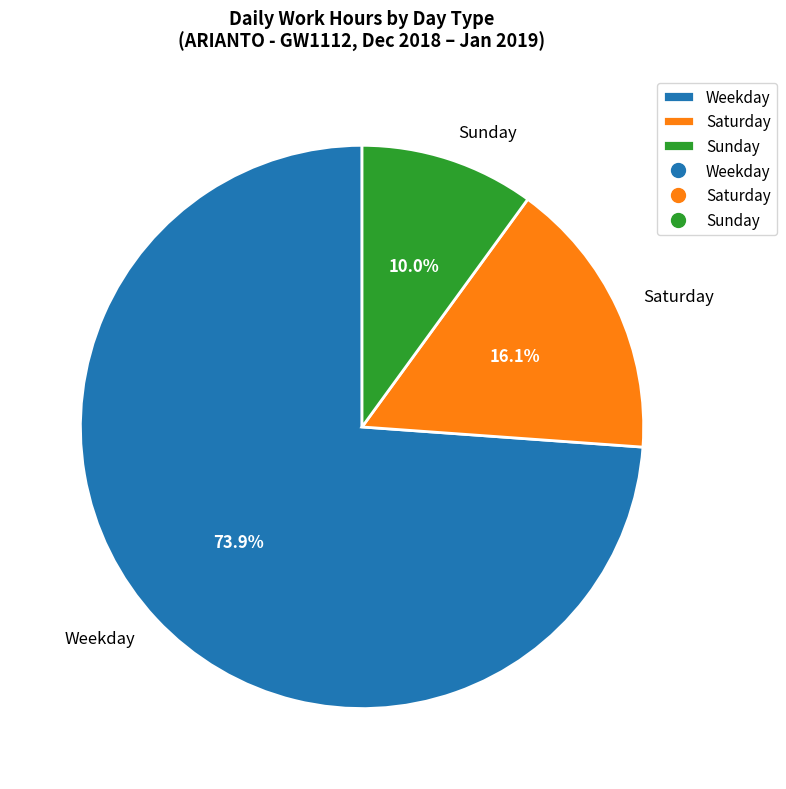

Rank the categories by value from lowest to highest.

Sunday, Saturday, Weekday